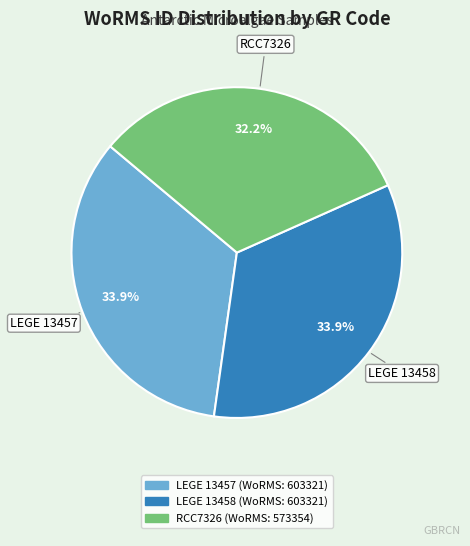

To the nearest percent, what is the average slice percentage?

33%